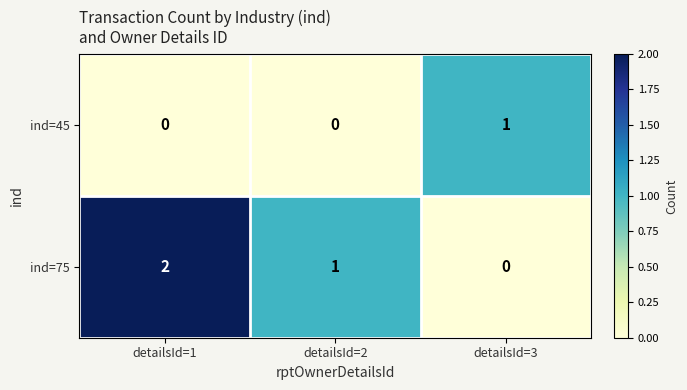

List the series in order of their peak value, highest first.

ind=75, ind=45